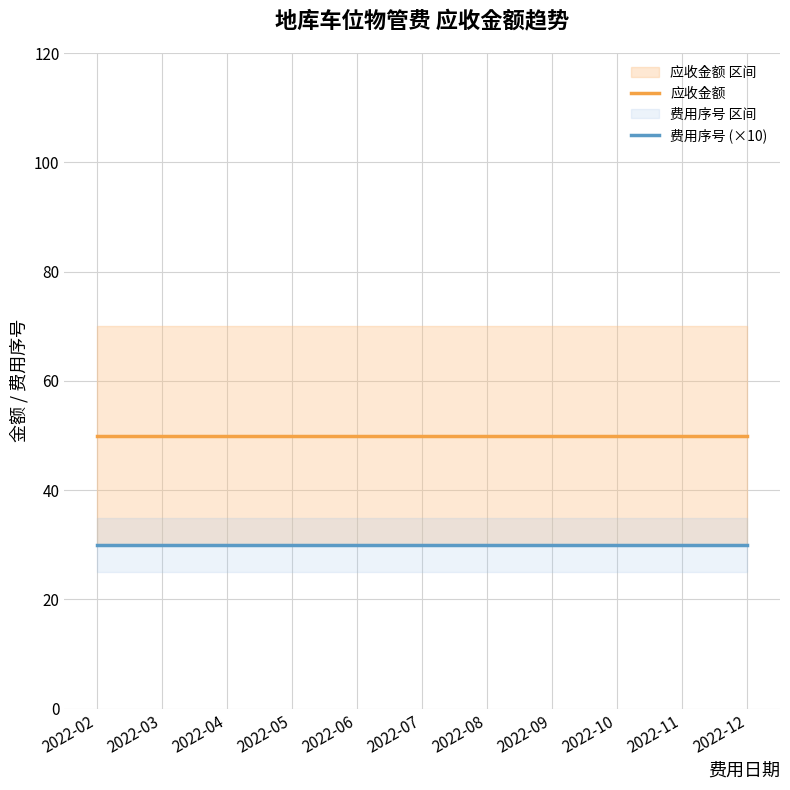

Does the chart display data point markers on the line(s)?

No